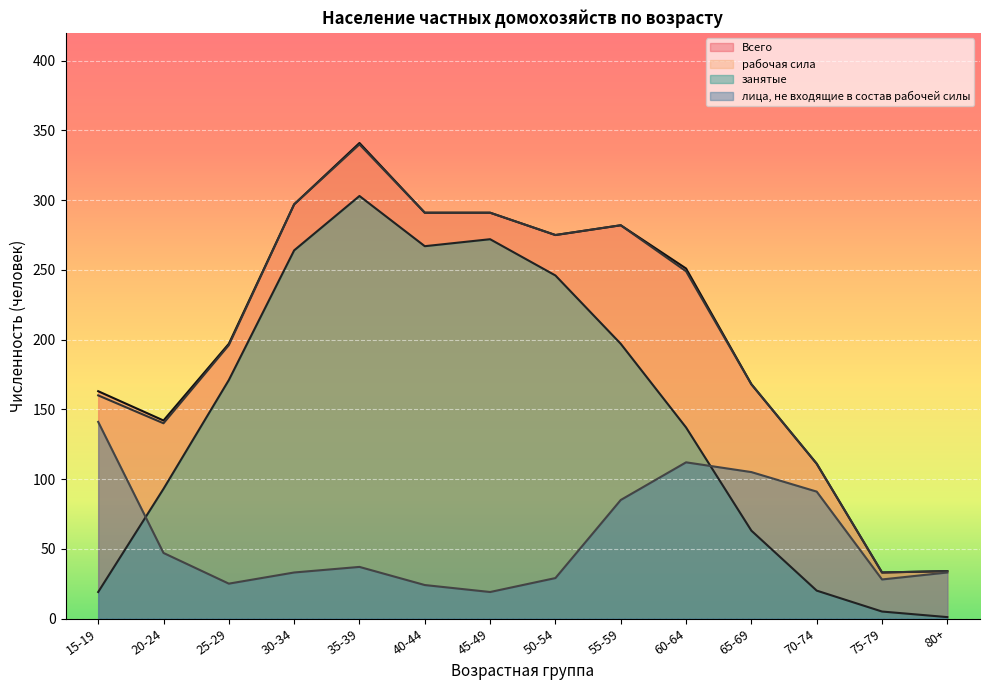

How many categories are shown in the chart?

14